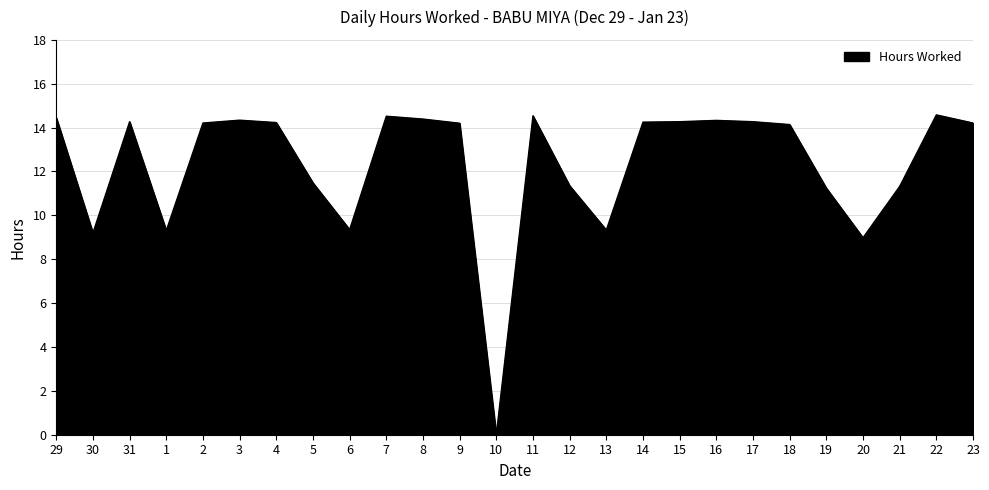

What is the approximate value at 4?

14.2